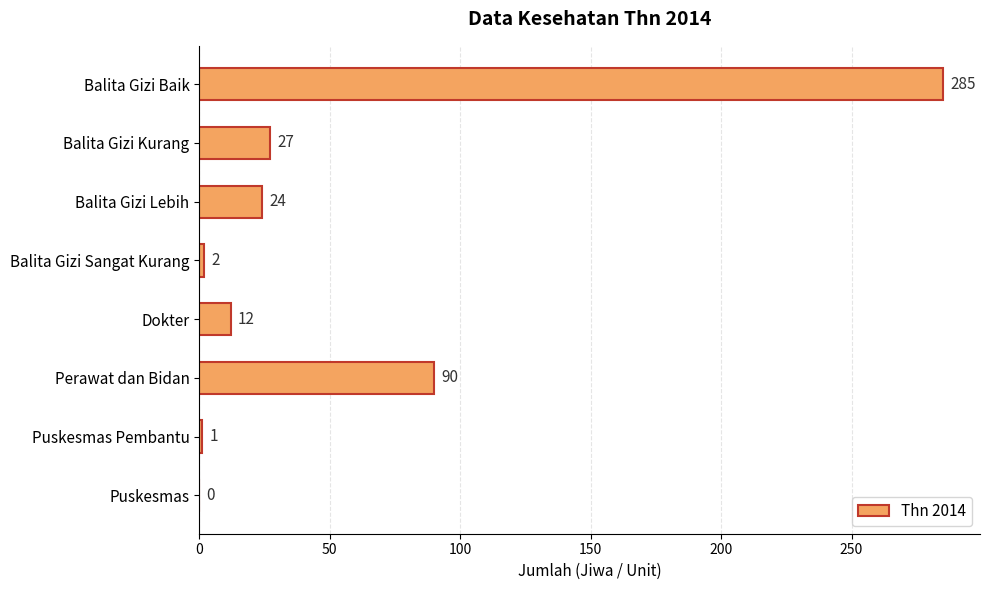

True or false: the data shows 139 at Perawat dan Bidan.

False